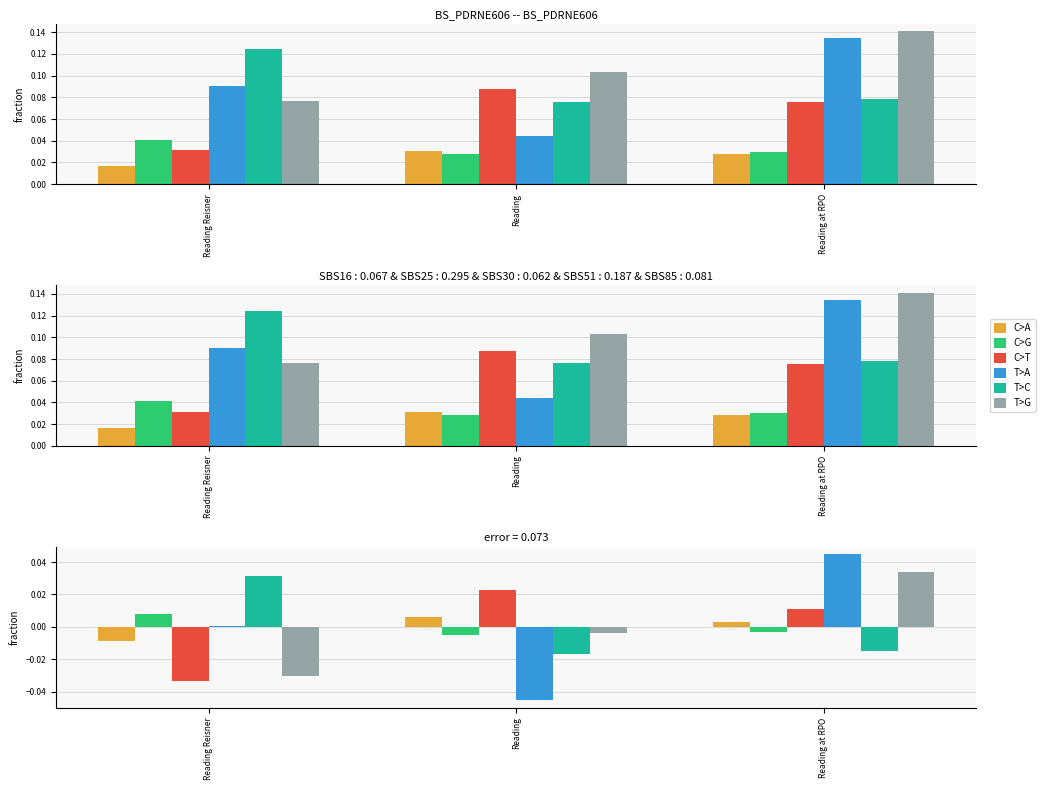

How many values in the C>T series exceed 0?

2